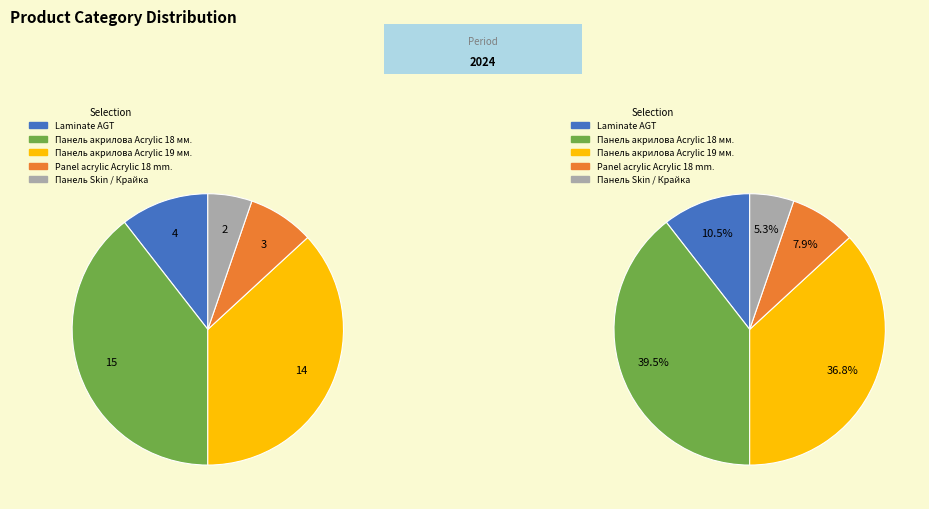

To the nearest percent, what is the average slice percentage?

20%